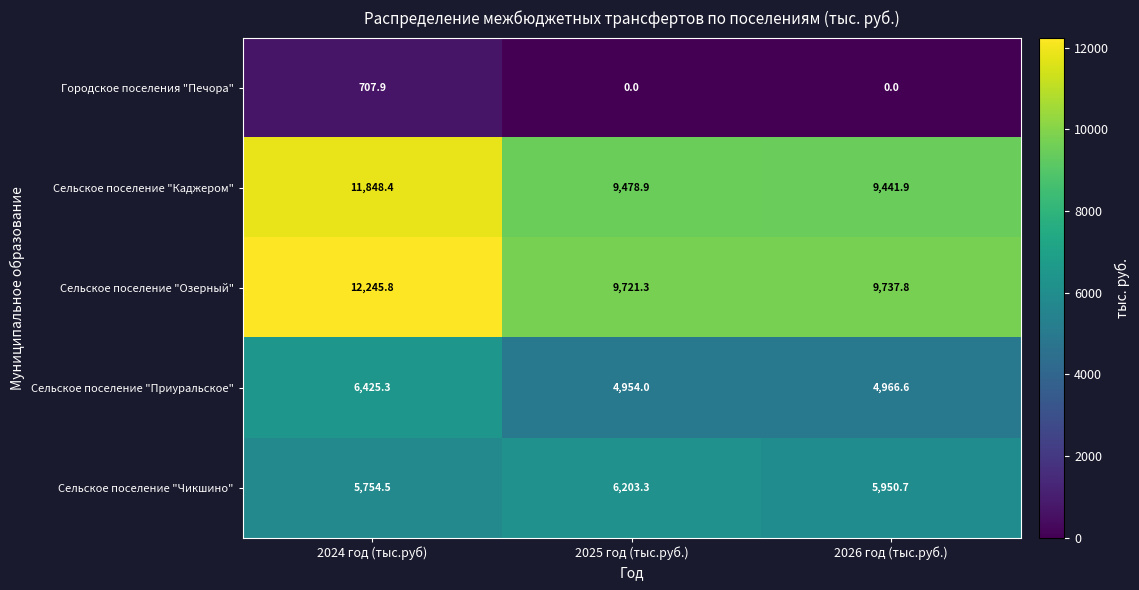

The Сельское поселение "Приуральское" series shows 7232.6 at 2026 год (тыс.руб.). True or false?

False